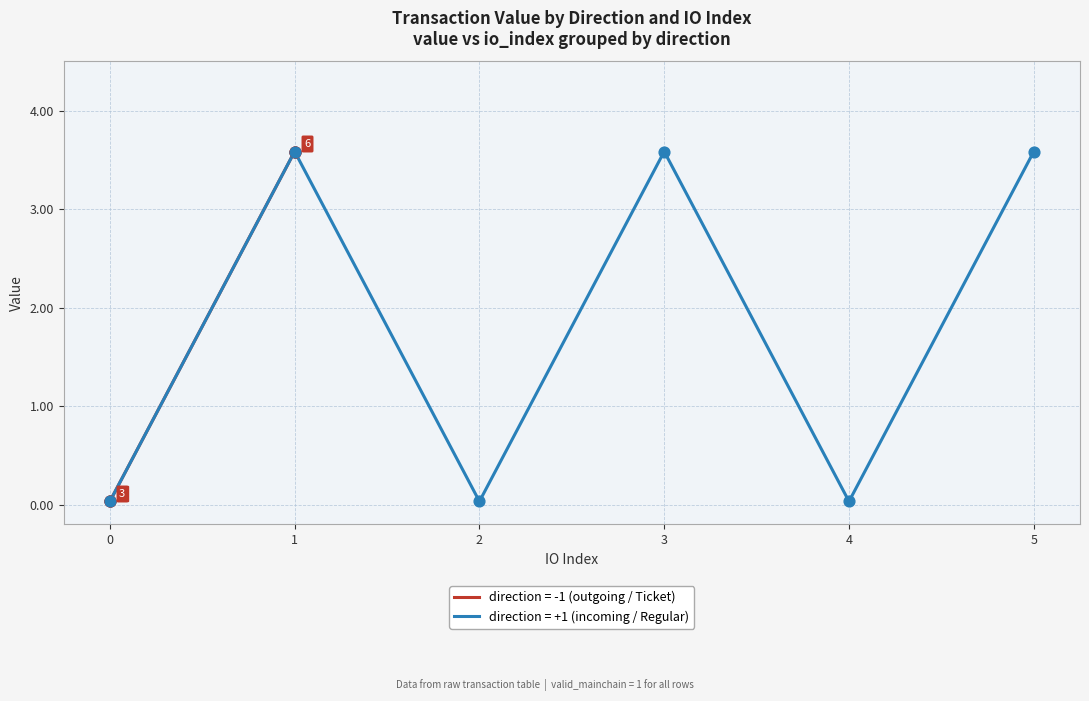

What is the highest value of the direction = +1 (incoming / Regular) series?

3.6